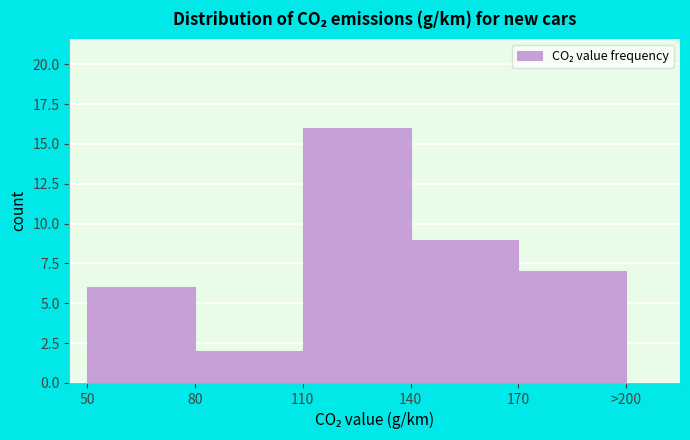

Reading right to left, what are all the values shown in this chart?

7	9	16	2	6